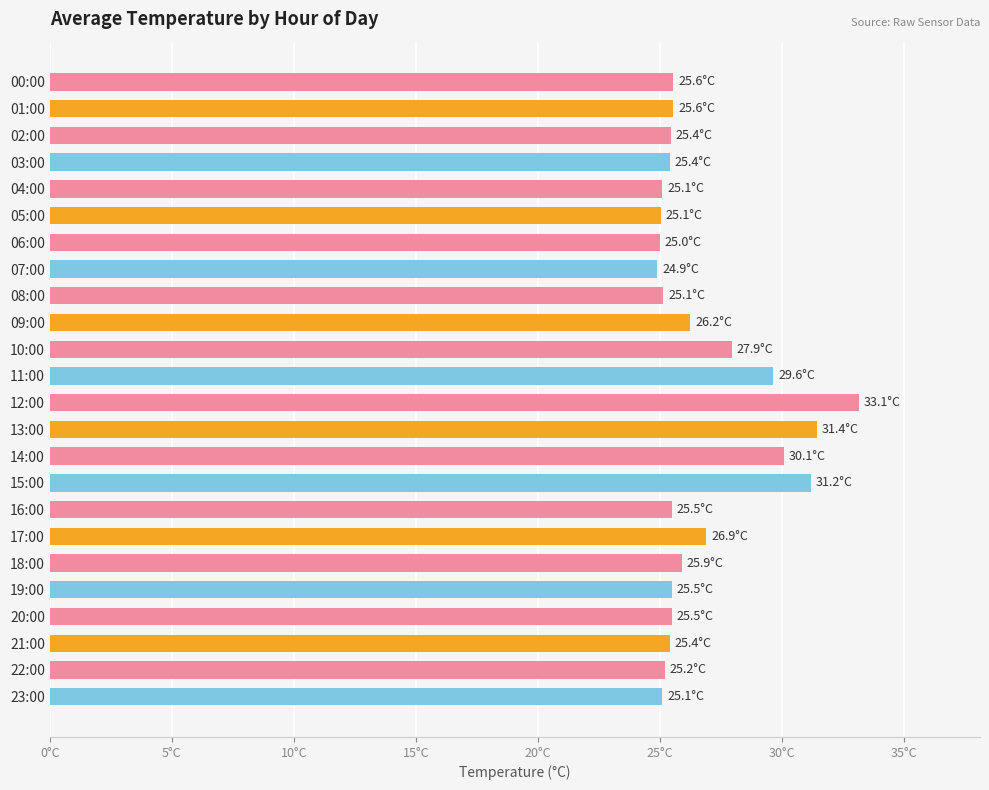

How many bars are there in total?

24